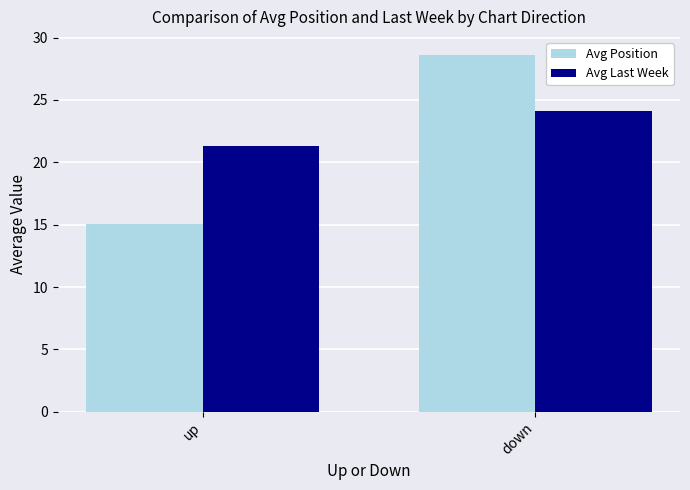

Reading left to right, what are all the values shown in this chart?

Avg Position: 15.1	28.6
Avg Last Week: 21.3	24.1